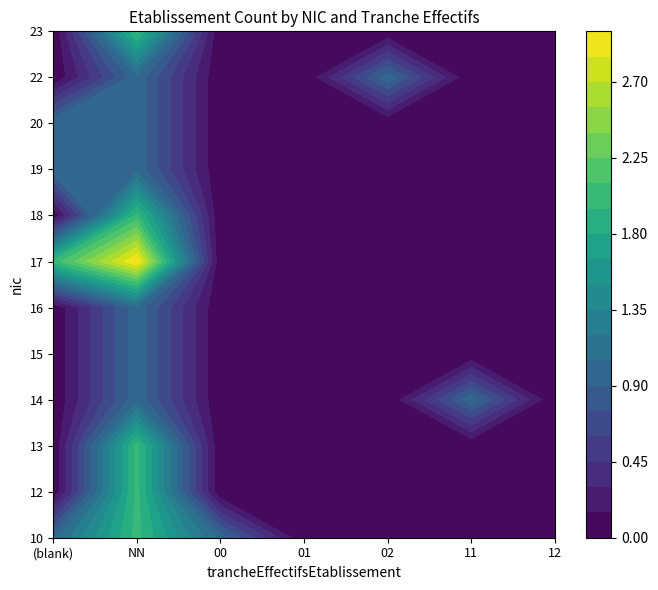

At which label does 12 reach its peak?

12